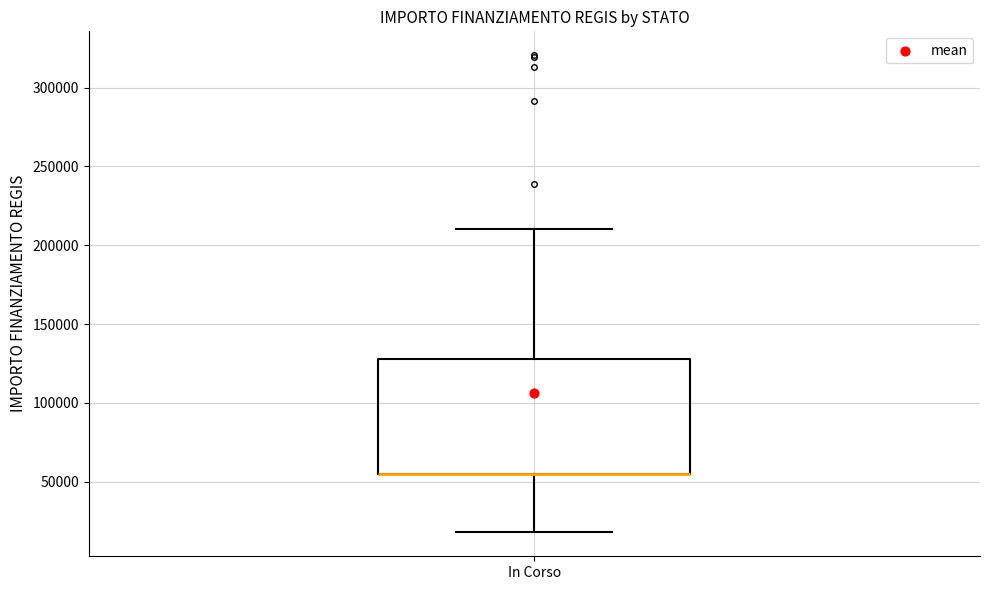

Read this box plot against the y-axis: the position of the median line, the range covered by the box, and the ends of both whiskers. The values are not printed on the chart, so give them approximately, as read against the axis.

median 55000 (drawn on the box's lower edge), box 55000 to 130000, whiskers 20000 to 210000